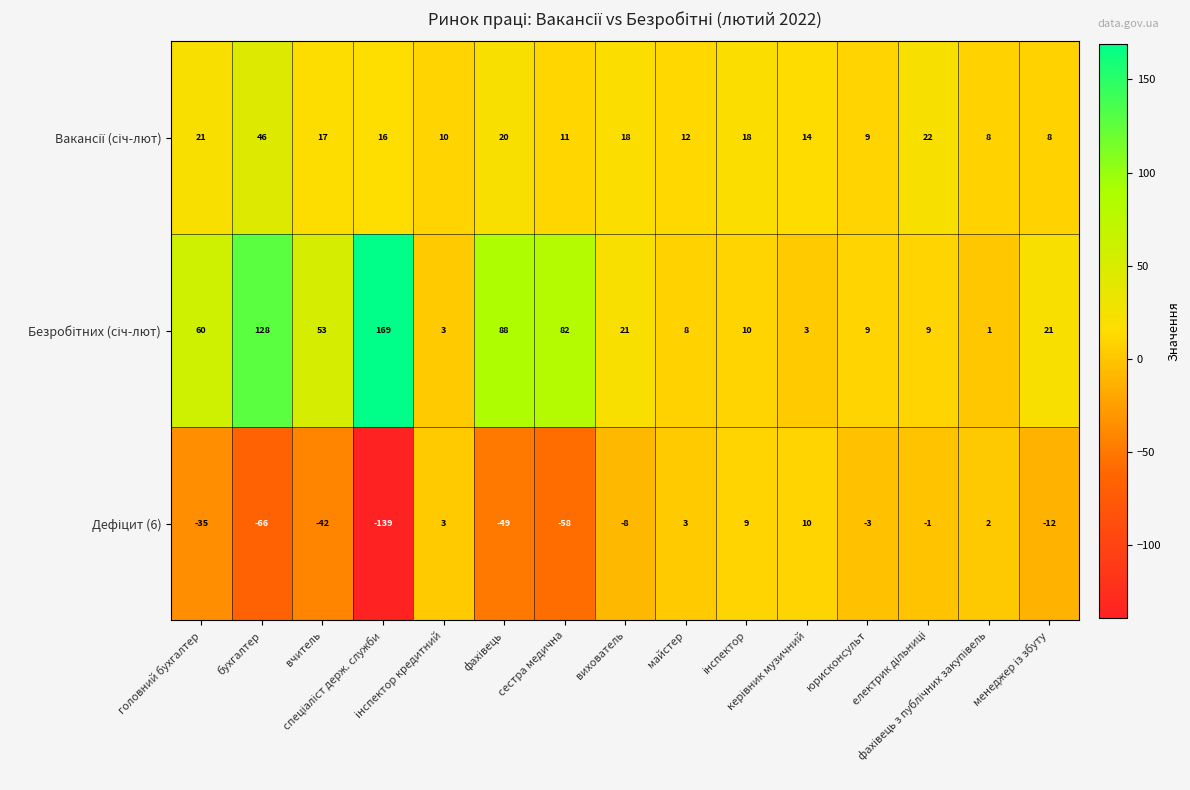

How many data points does each series have?

15